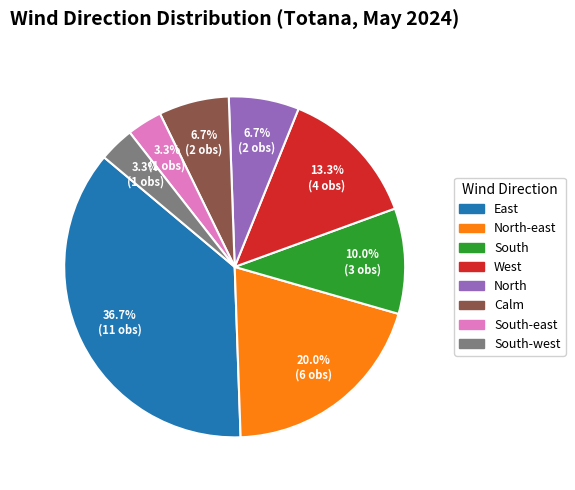

Does any single category account for the majority?

No